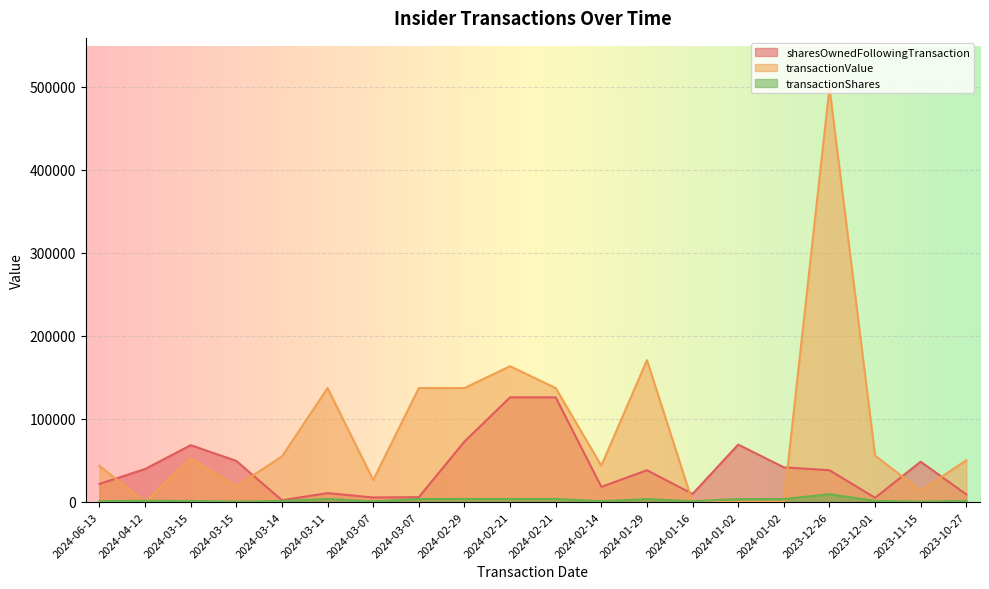

True or false: transactionShares has a value of 1300 at 2023-10-27.

True